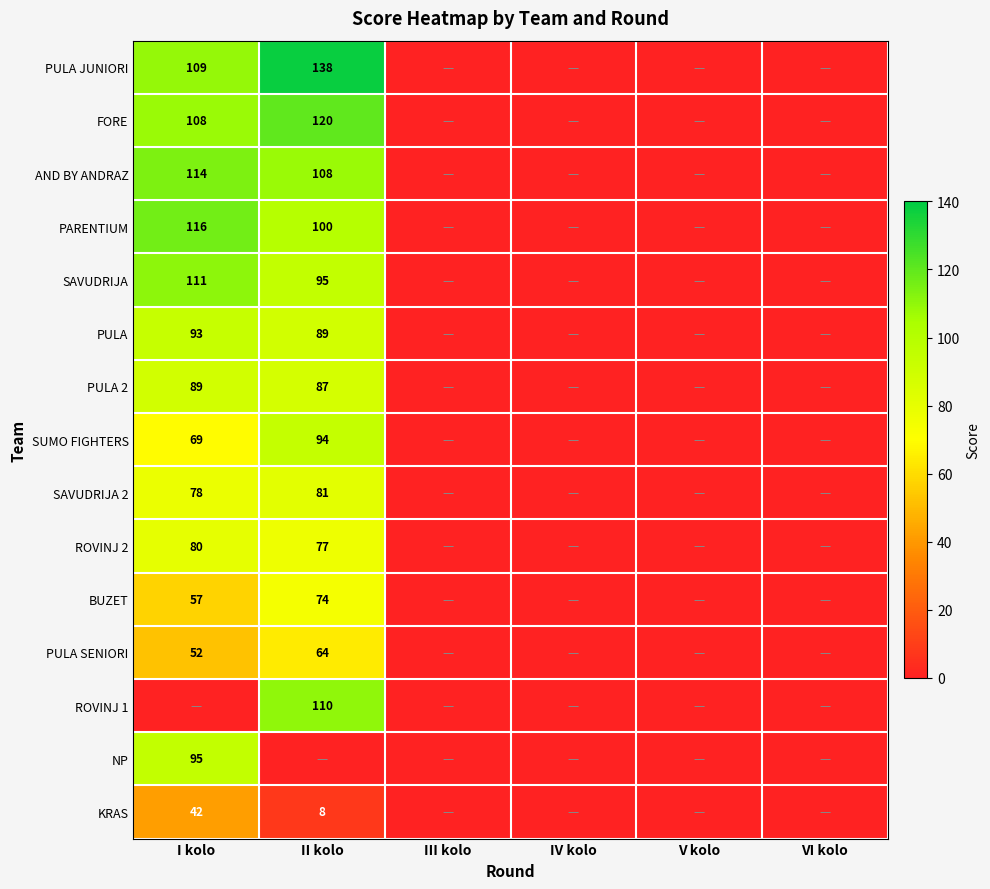

The value of BUZET at II kolo is 47. True or false?

False